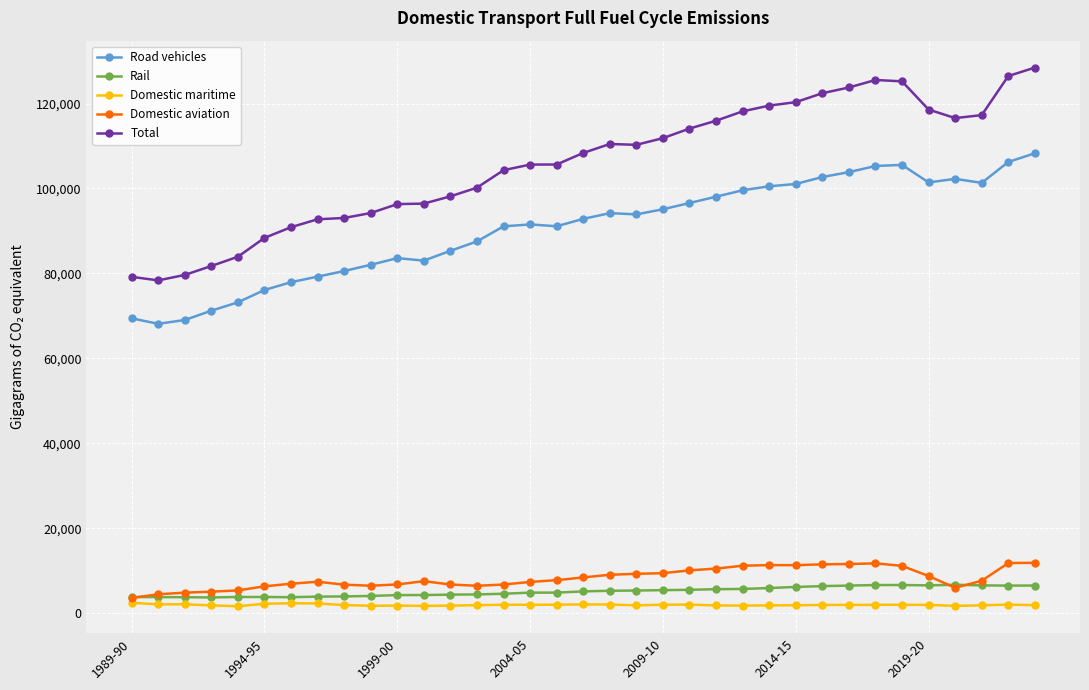

Which series has the largest total across all categories?

Total